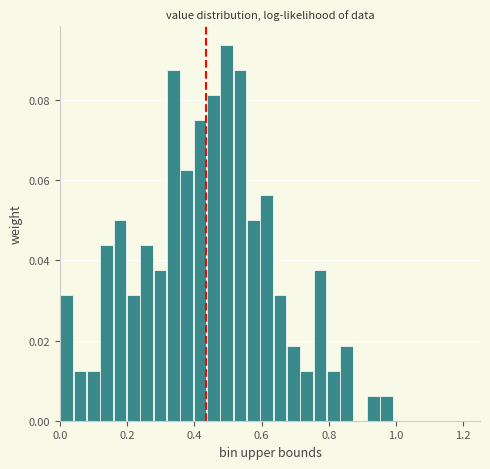

Read against the x-axis, roughly where is the centre of the tallest bar?

0.50